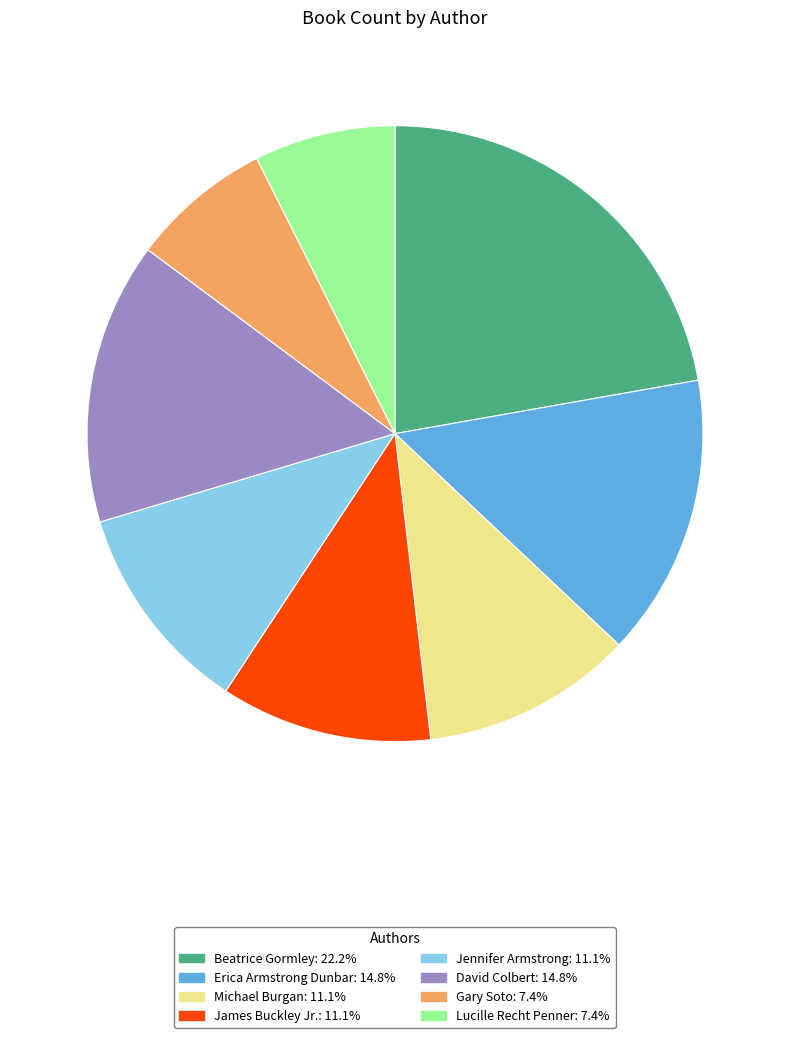

Is Jennifer Armstrong the majority of the pie?

No